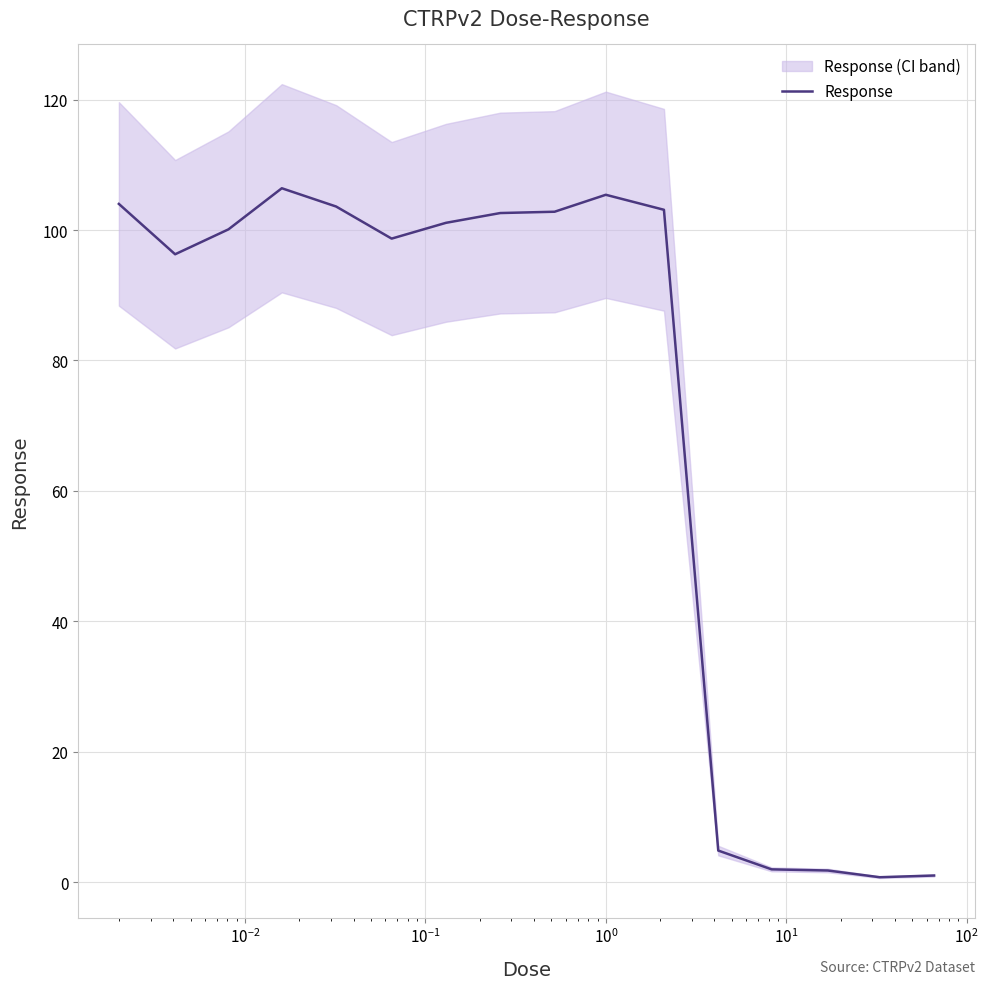

What is the highest value of the Response series?

106.4